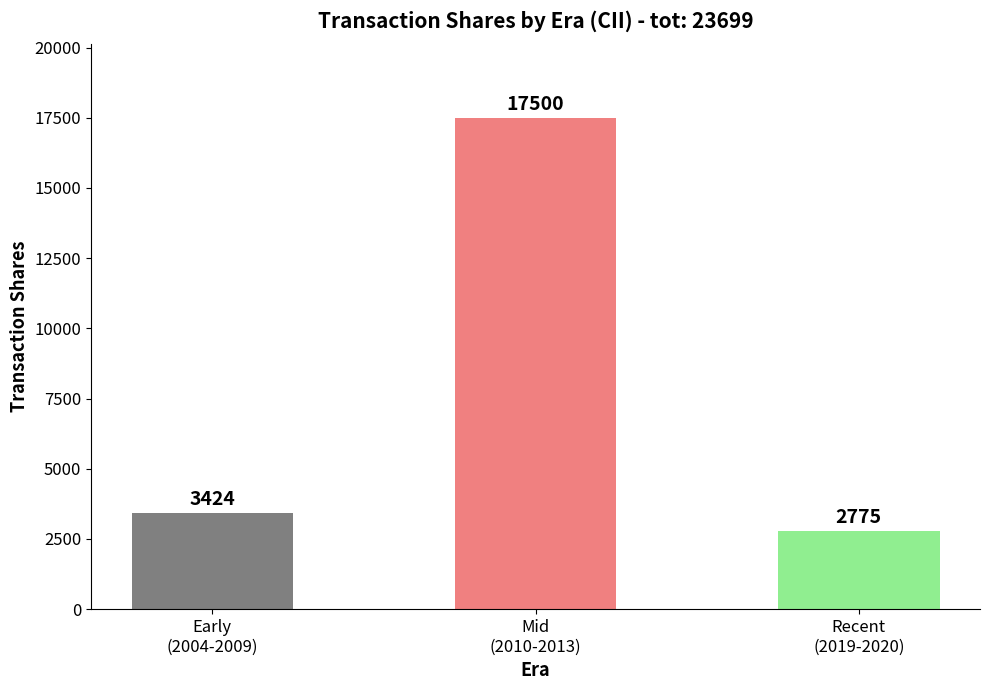

How many series are shown in this chart?

1